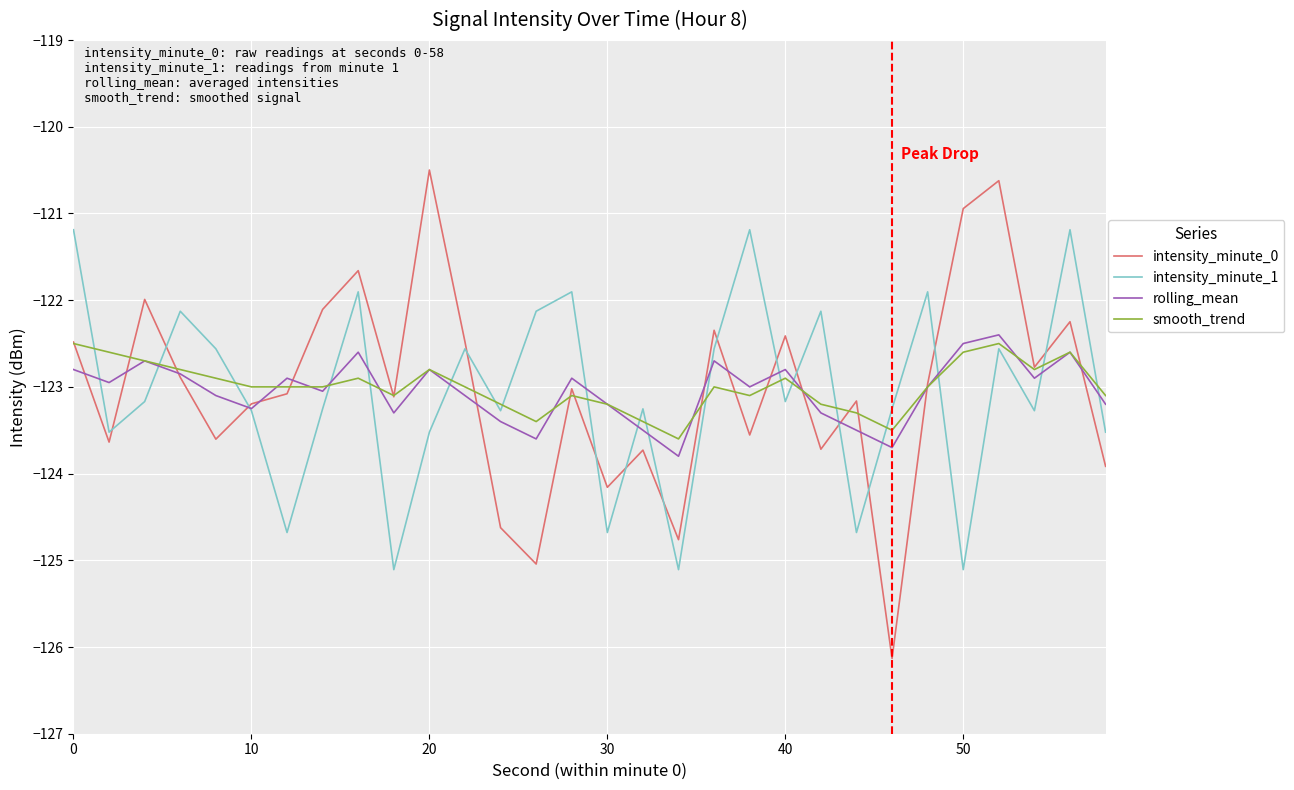

Which series has the widest spread of values?

intensity_minute_0